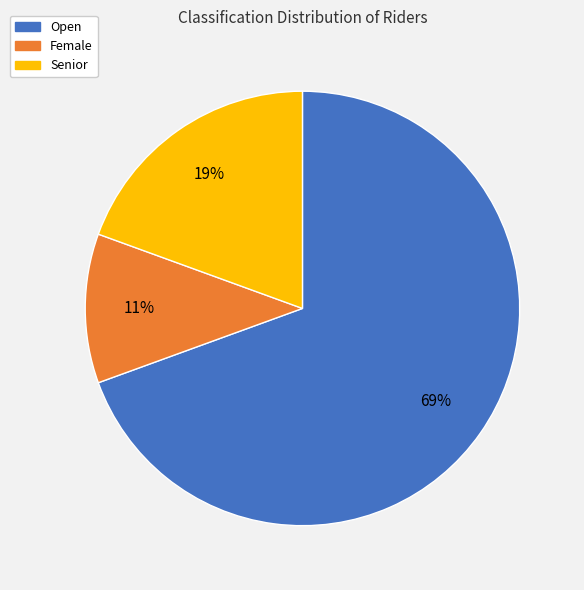

Do Open and Female together represent more than half of the pie?

Yes